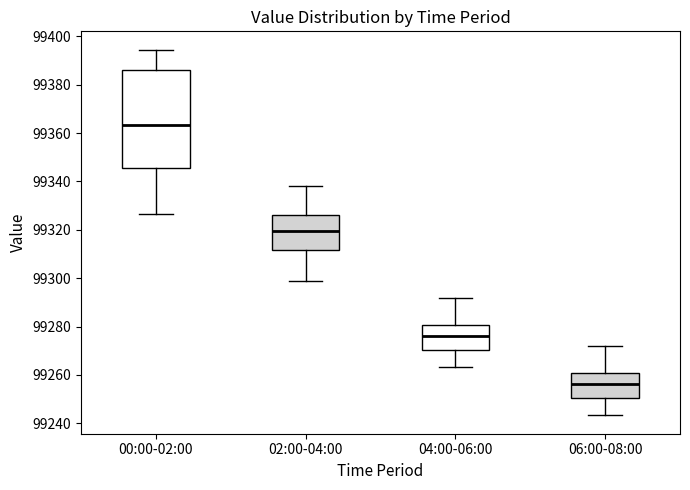

Where is the upper edge of the box for 02:00-04:00 on the y-axis? The values are not printed on the chart, so give them approximately, as read against the axis.

99326